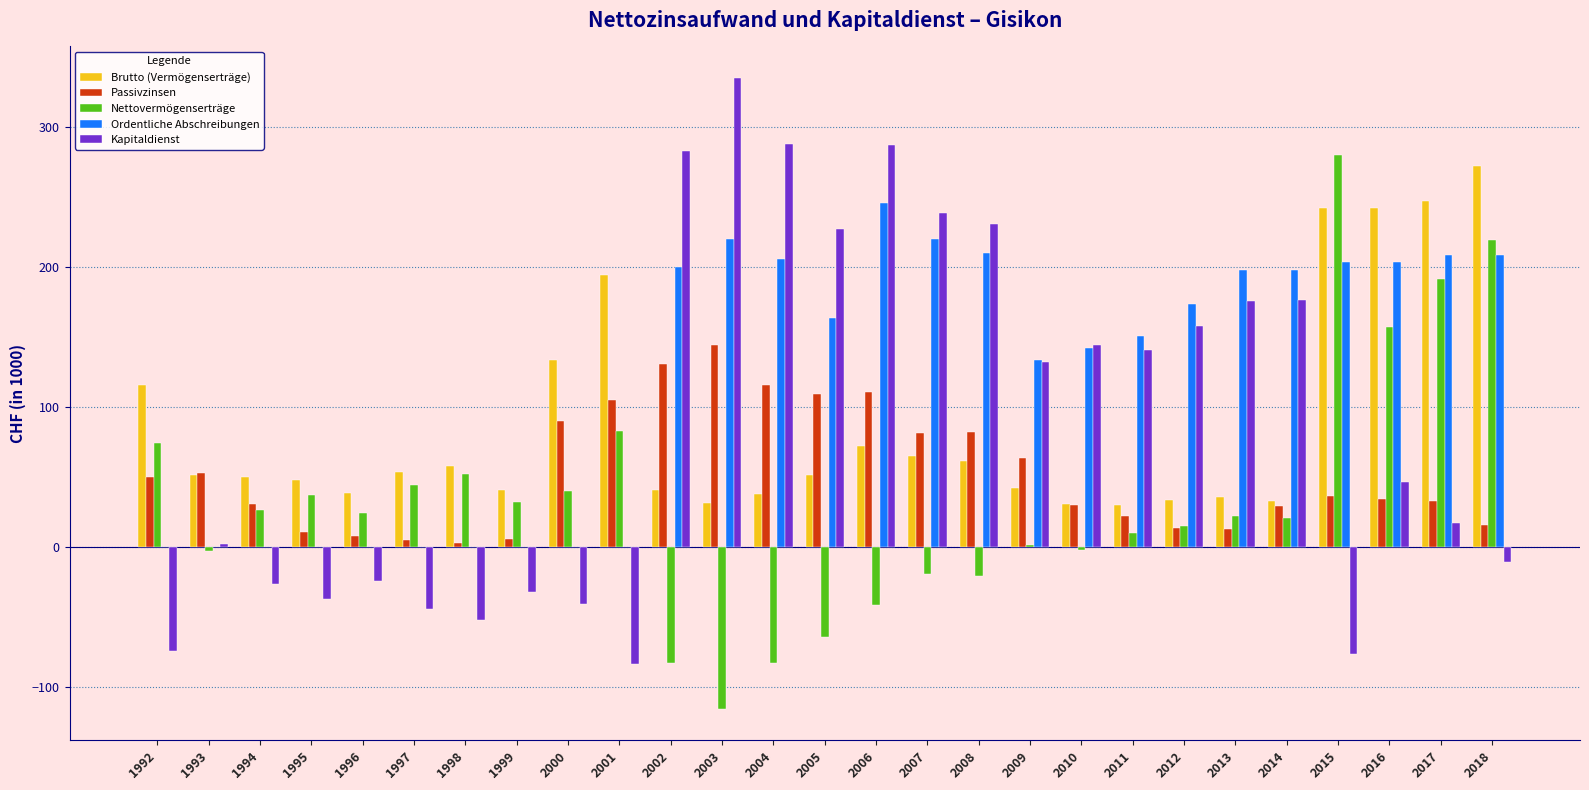

Which category has the highest value in the Kapitaldienst series?

2003